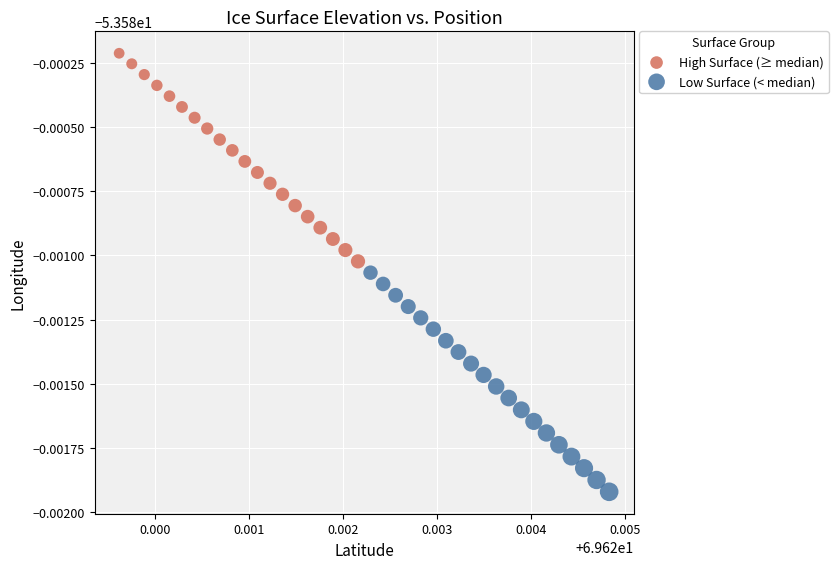

Which series has the largest Y range (max minus min)?

Low Surface (< median)